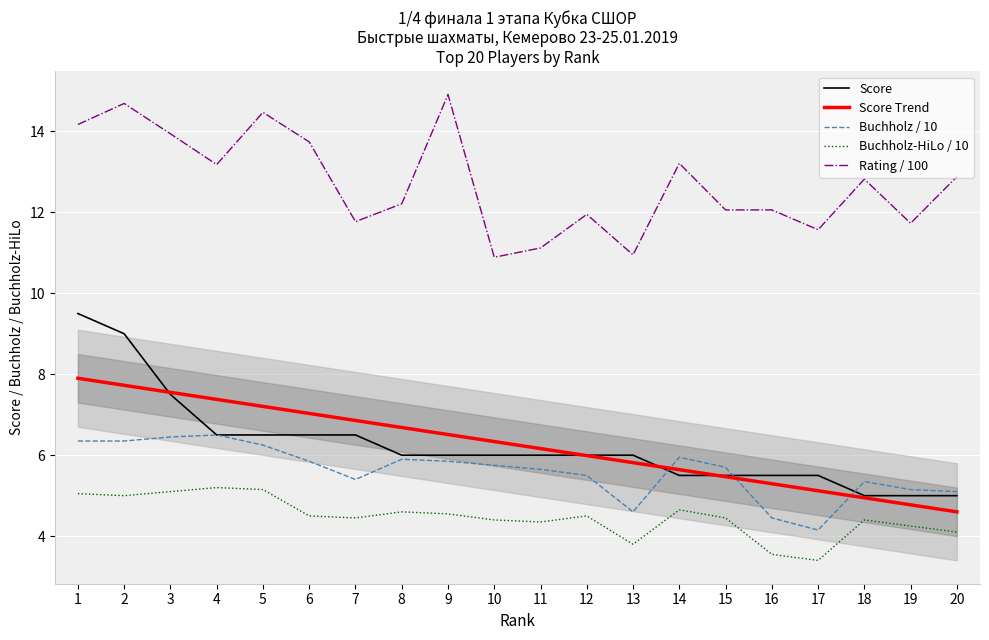

At which category is the sum across all series the highest?

1